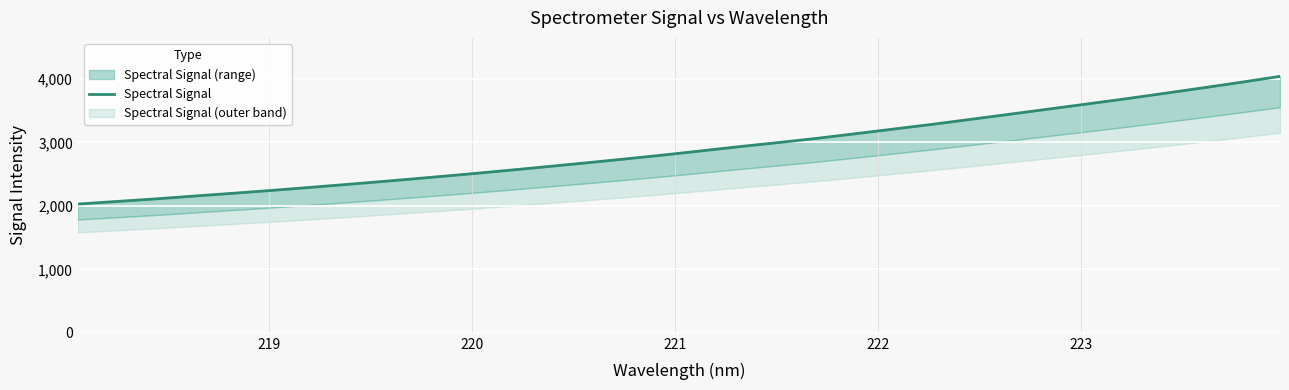

What is the difference between the second highest and minimum values?

1919.5